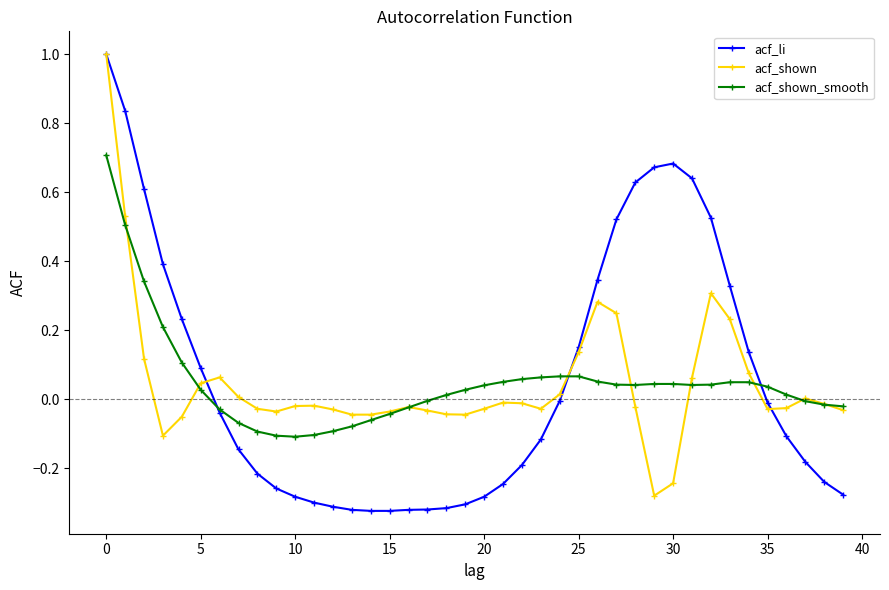

What is the maximum value shown in the chart?

1.0